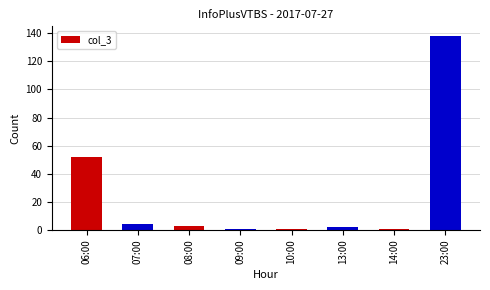

At which label does the data first exceed 3?

06:00